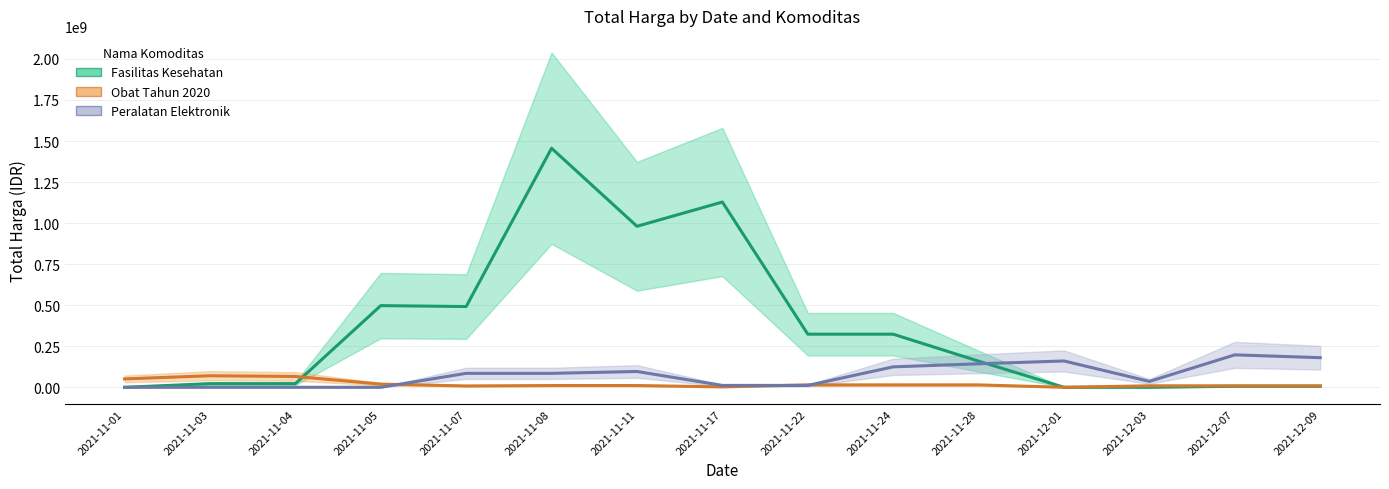

The value of Fasilitas Kesehatan at 2021-12-03 is 0. True or false?

True